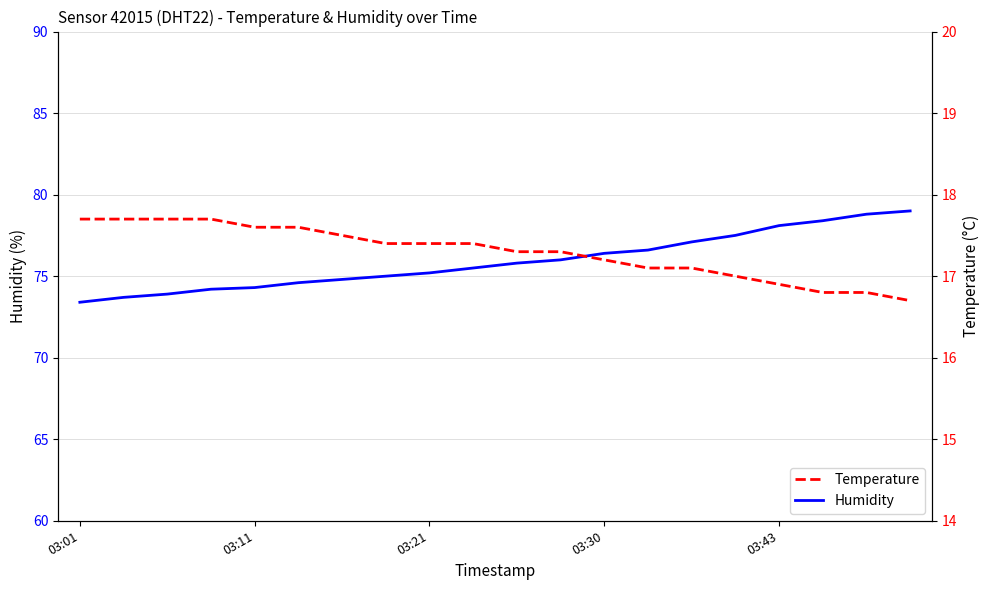

True or false: Humidity and Temperature cross at least once.

False